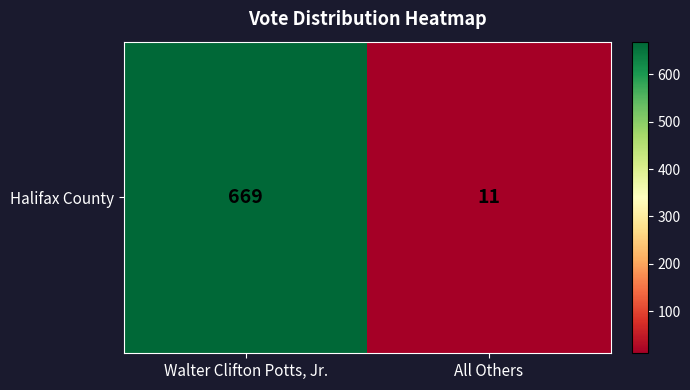

Which label corresponds to the largest value in the chart?

Walter Clifton Potts, Jr.